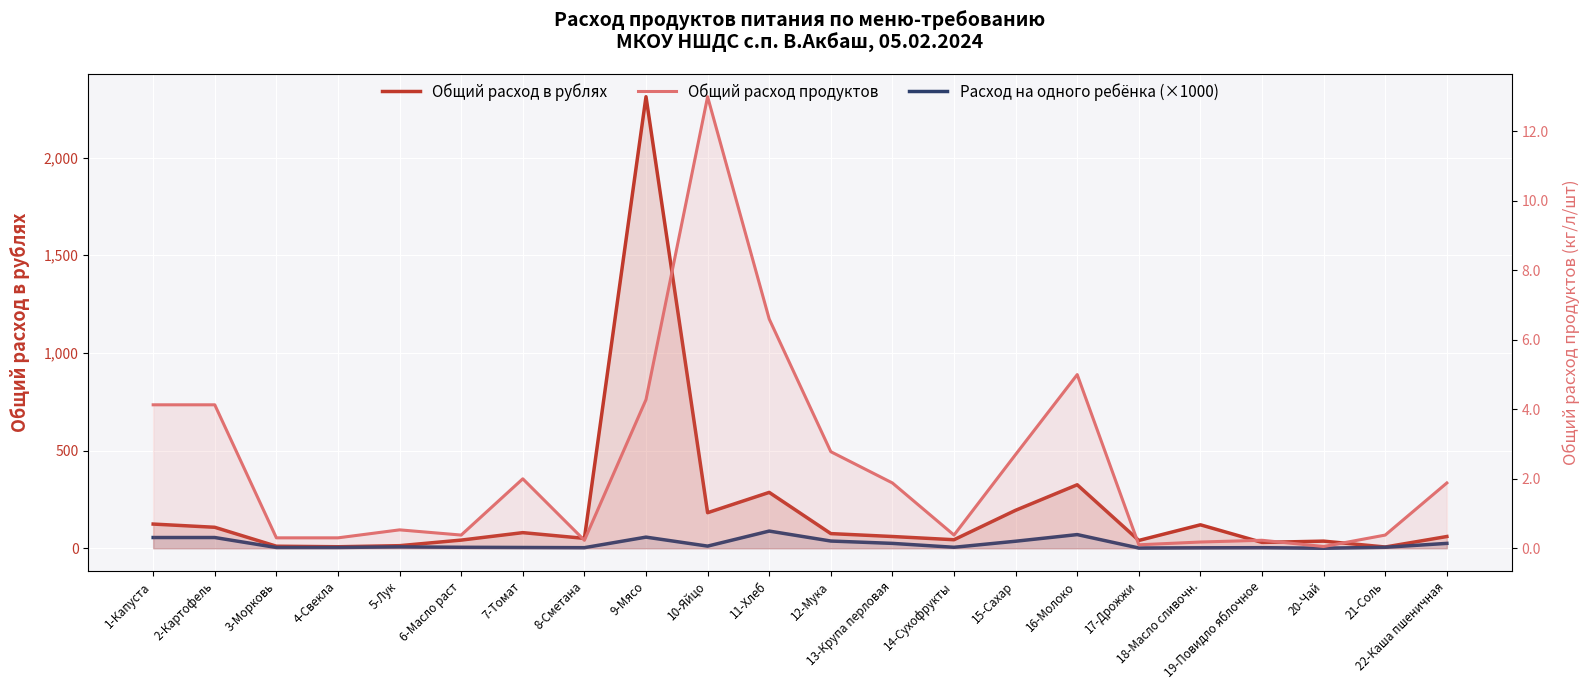

What is the difference between the maximum and minimum values in the Общий расход в рублях series?

2304.7